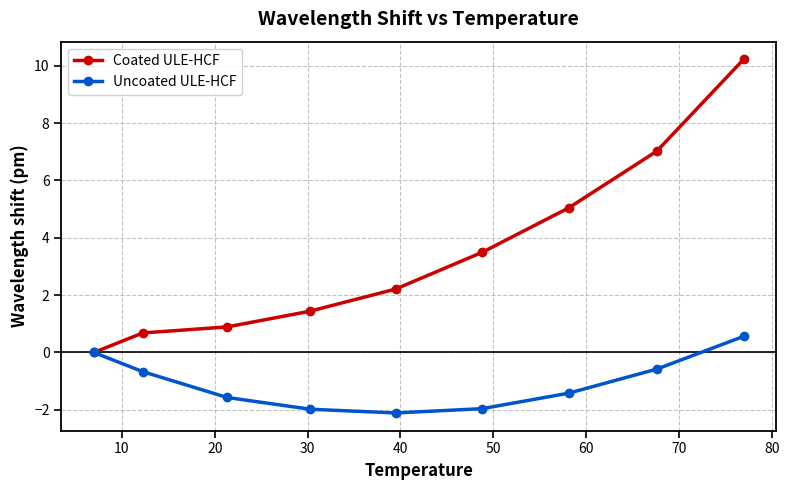

What is the maximum value shown in the chart?

10.2